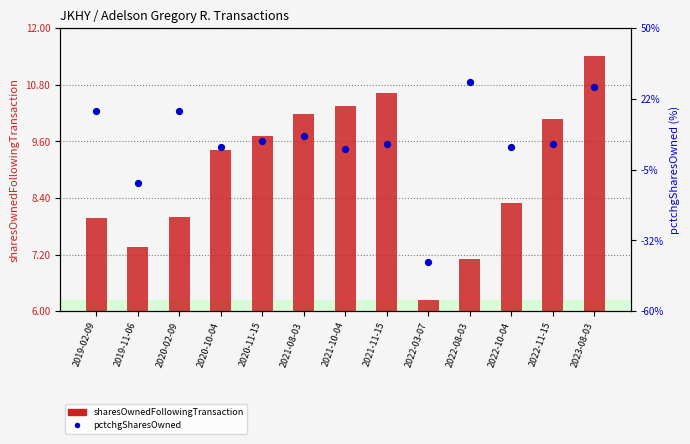

Which series has the largest total across all categories?

sharesOwnedFollowingTransaction